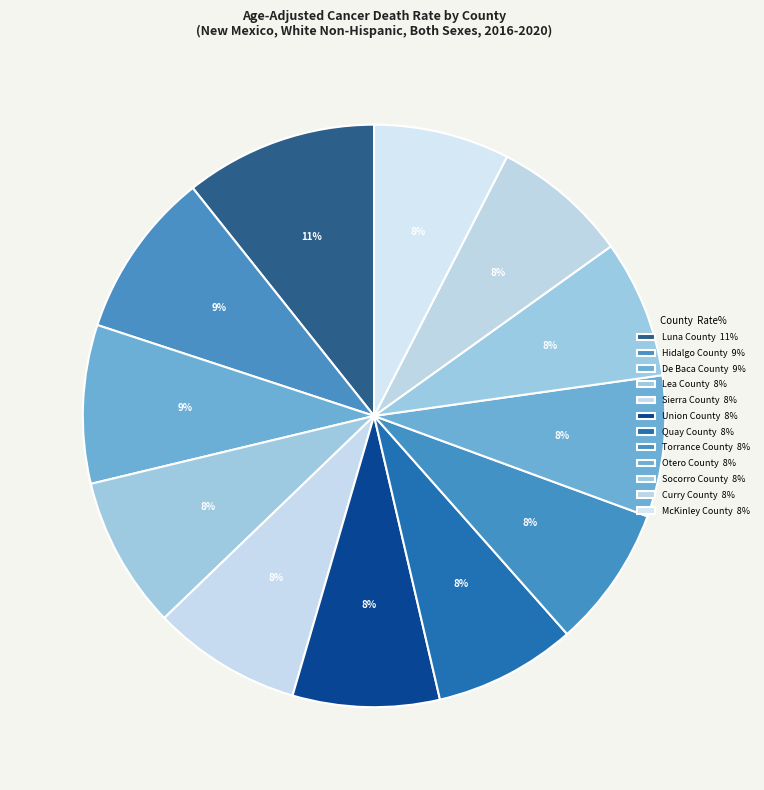

To the nearest percent, what percentage of the pie is Lea County?

8%